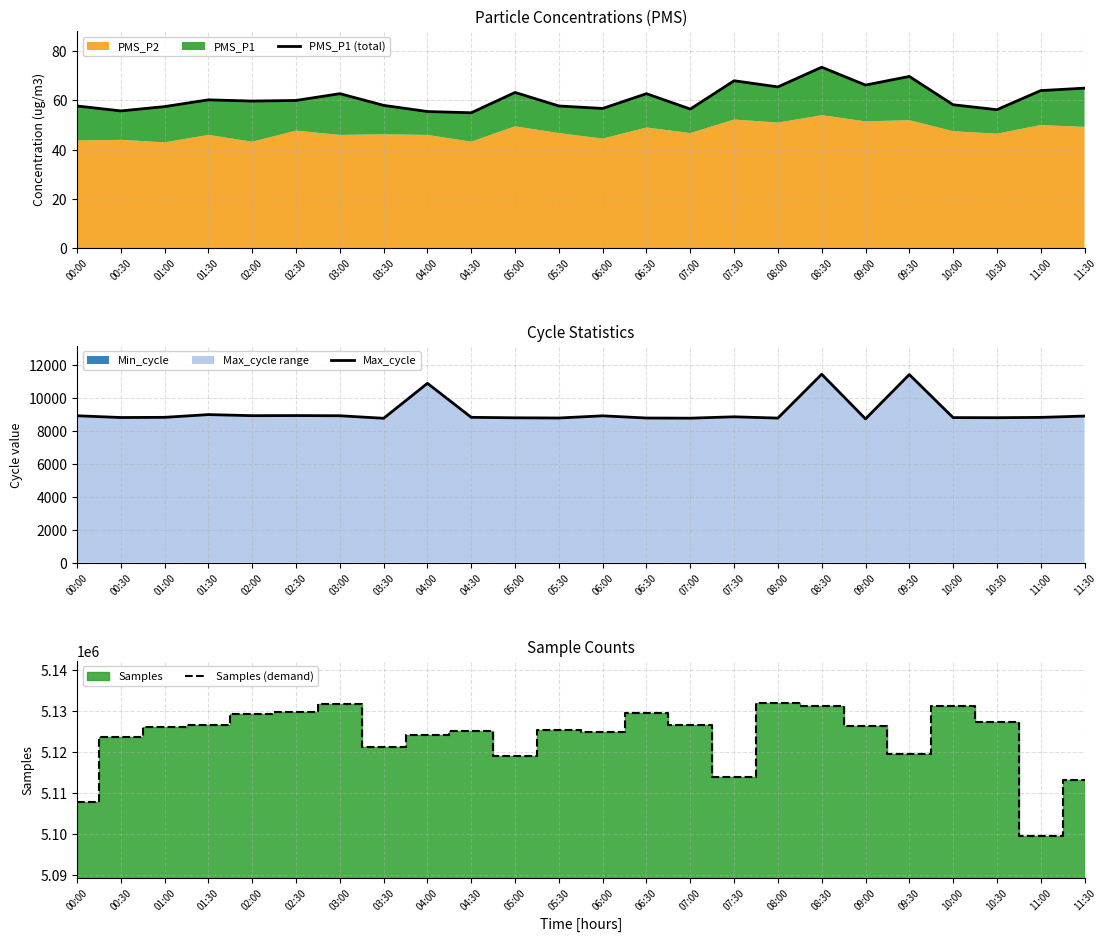

What is the difference between the Max_cycle values at 08:00 and 11:30?

123